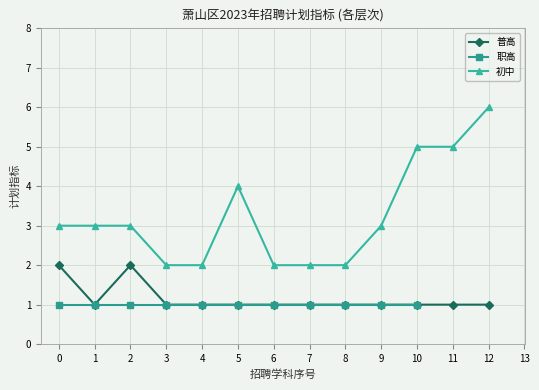

What is the sum of all 普高 values?

15